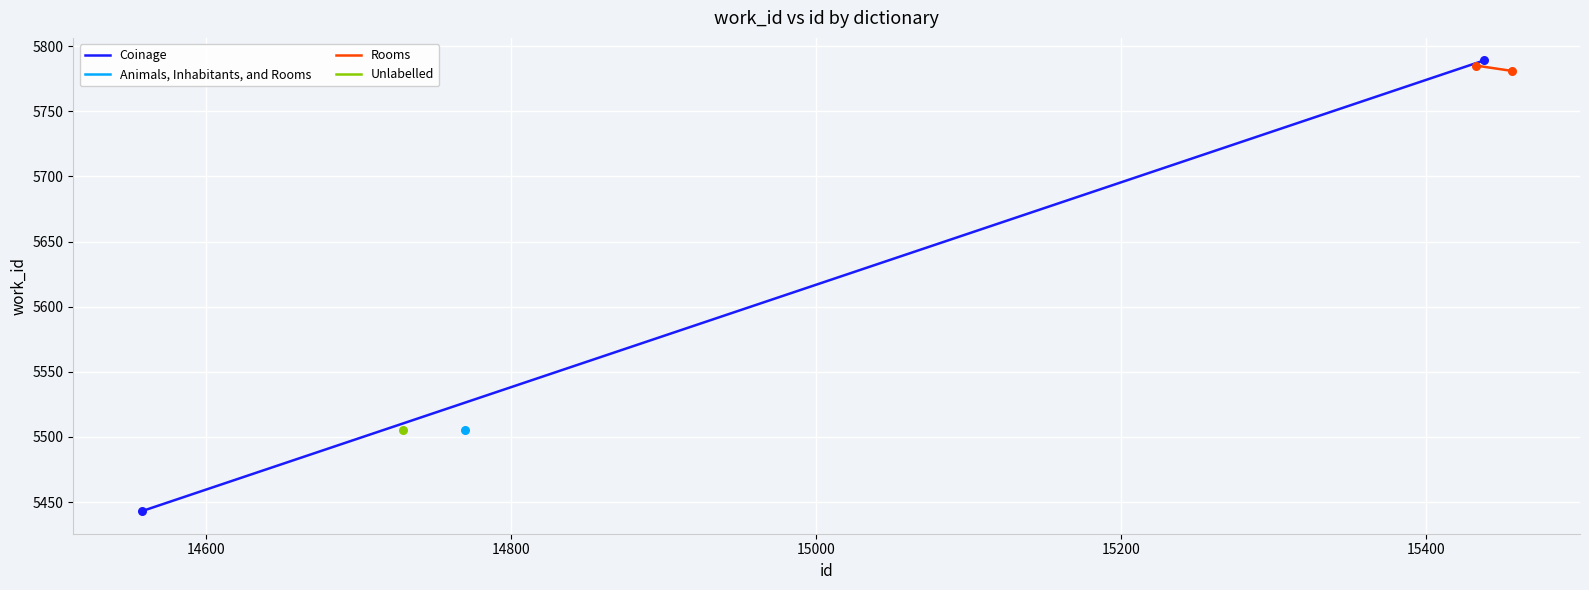

Which series has the largest Y range (max minus min)?

Coinage